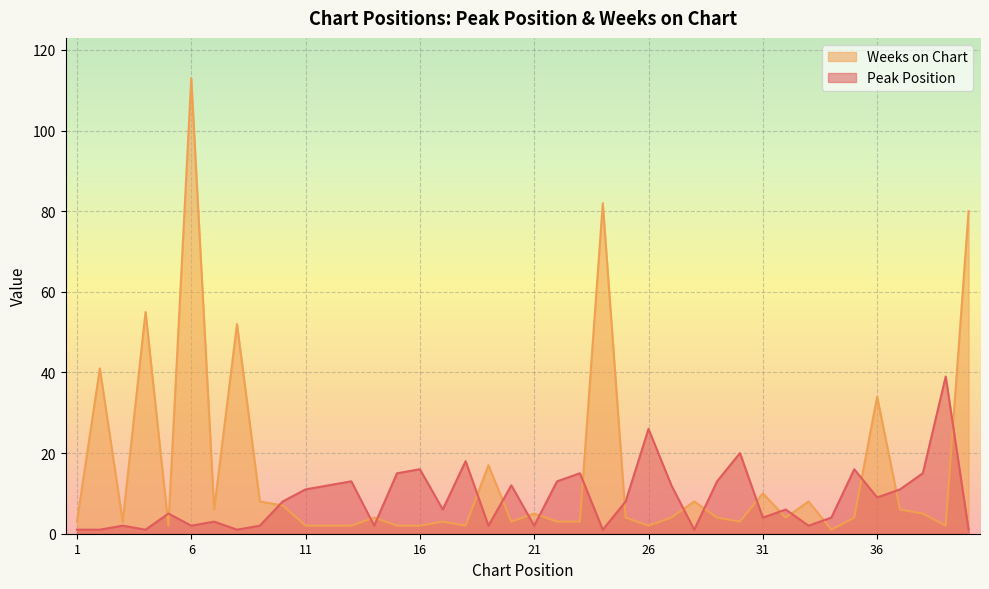

What is the difference between the maximum and minimum values in the Weeks on Chart series?

112